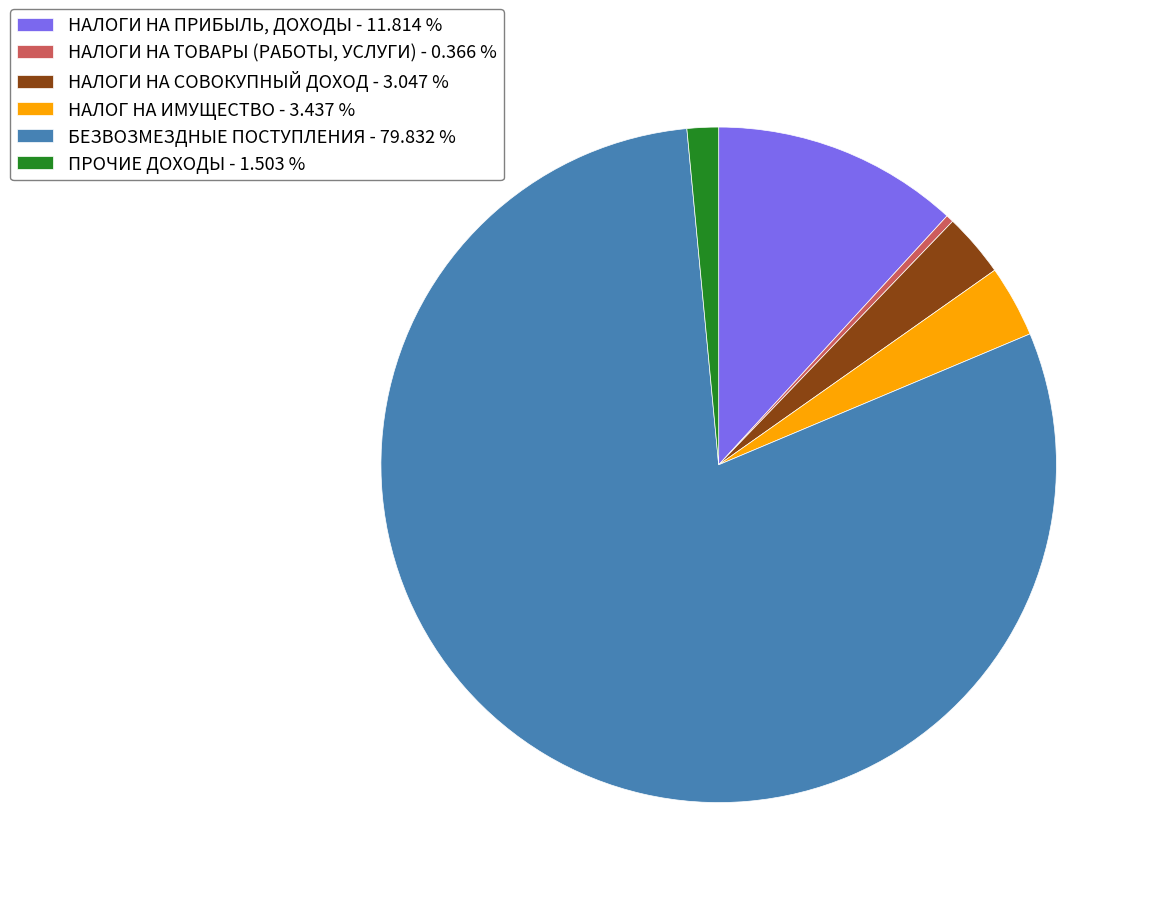

Is the sum of ПРОЧИЕ ДОХОДЫ - 1.503 % and НАЛОГИ НА ТОВАРЫ (РАБОТЫ, УСЛУГИ) - 0.366 % greater than half?

No